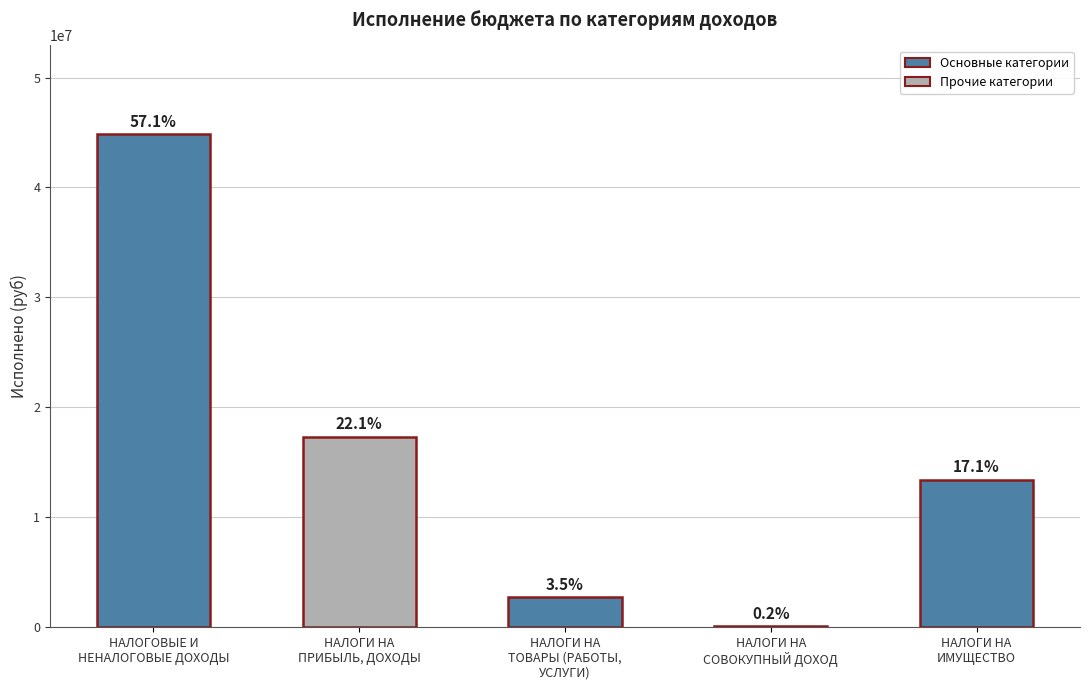

The chart shows a value of 131269.3 at НАЛОГИ НА
СОВОКУПНЫЙ ДОХОД. True or false?

True